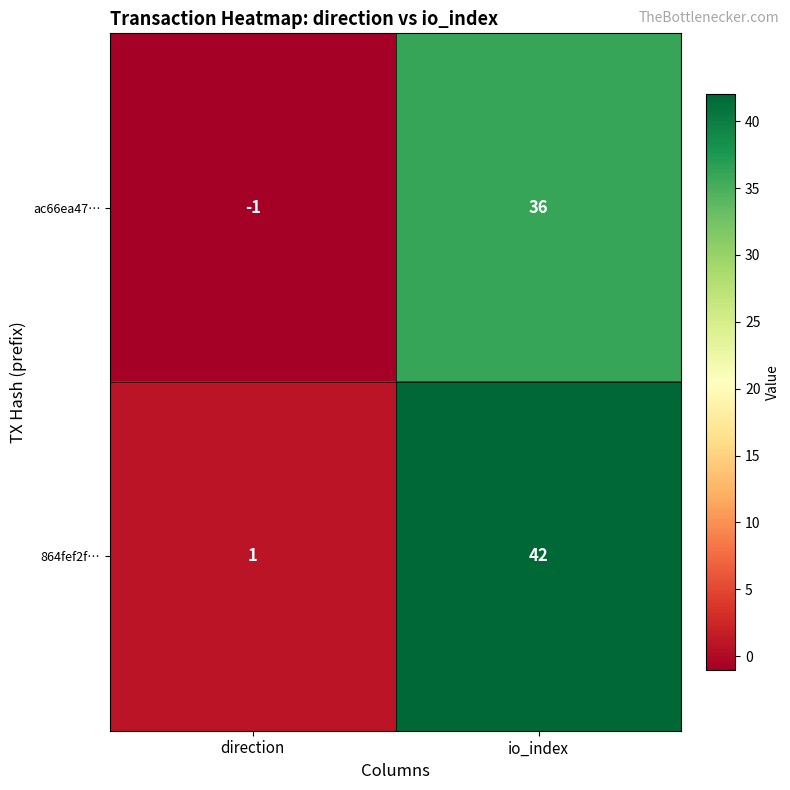

What is the difference between the maximum and minimum values in the 864fef2f… series?

41